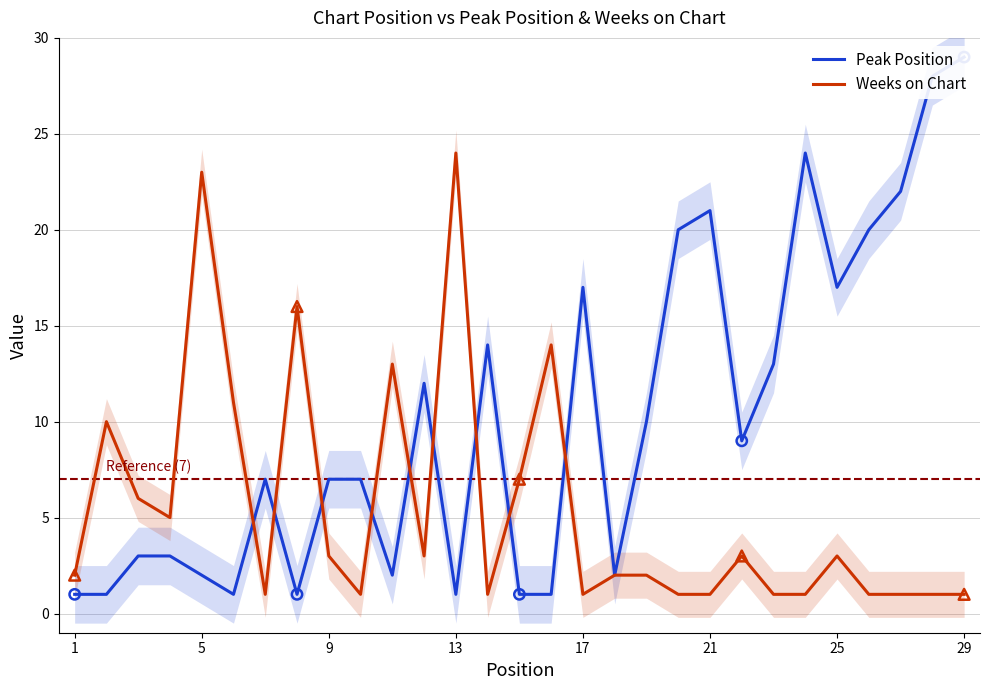

True or false: Weeks on Chart has a value of 3 at 9.

True